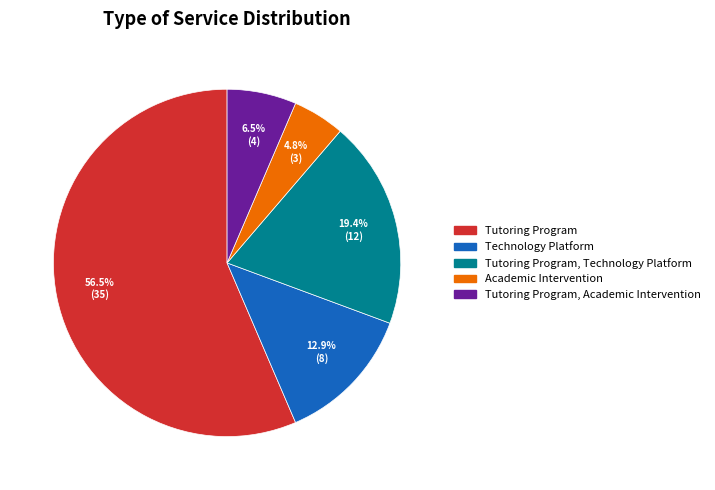

True or false: Technology Platform accounts for 5% of the total.

False